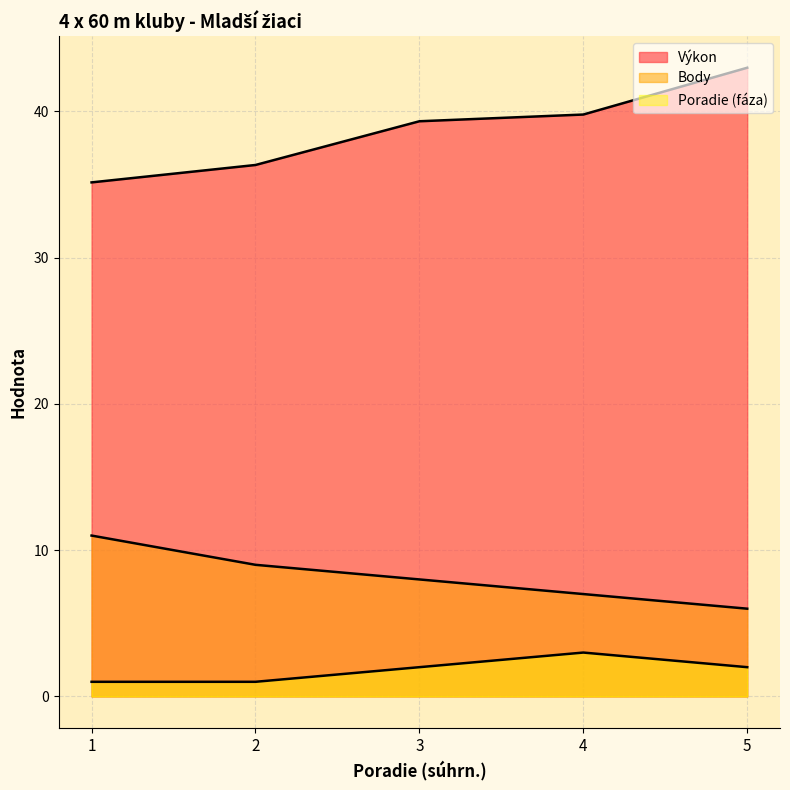

Where does the Výkon series first go above 39?

3